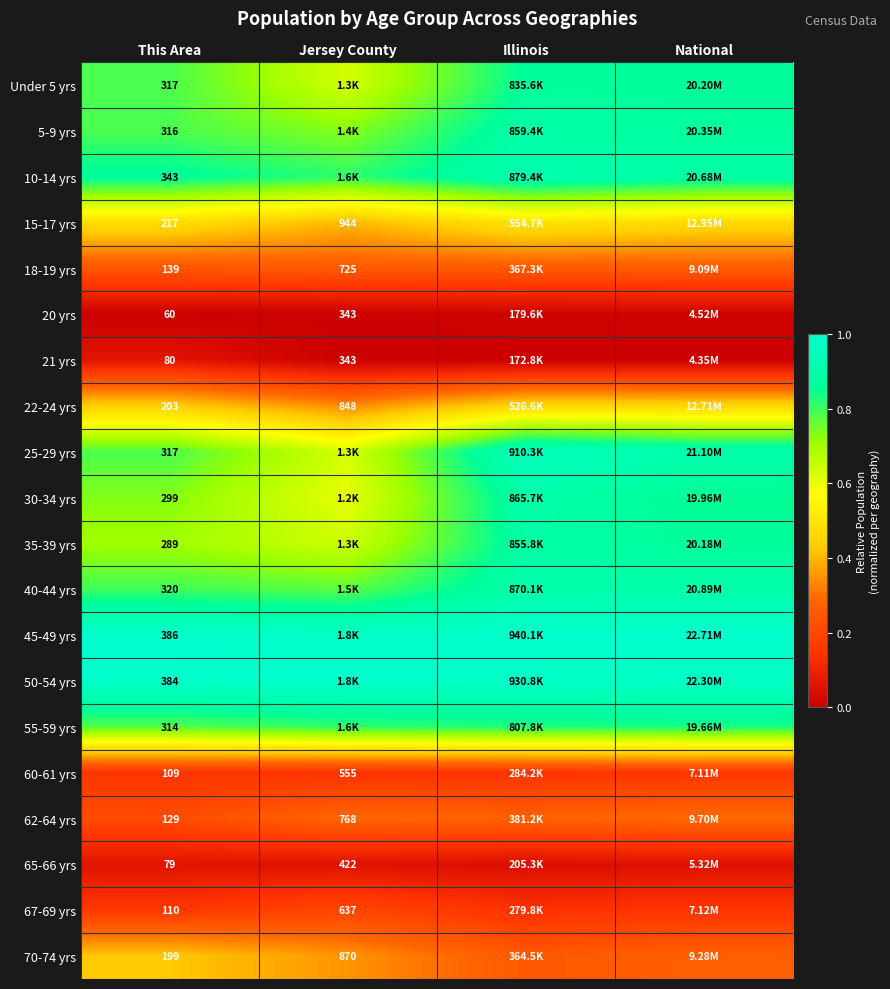

Is the value of 62-64 yrs at Jersey County greater than the value of 50-54 yrs at This Area?

Yes